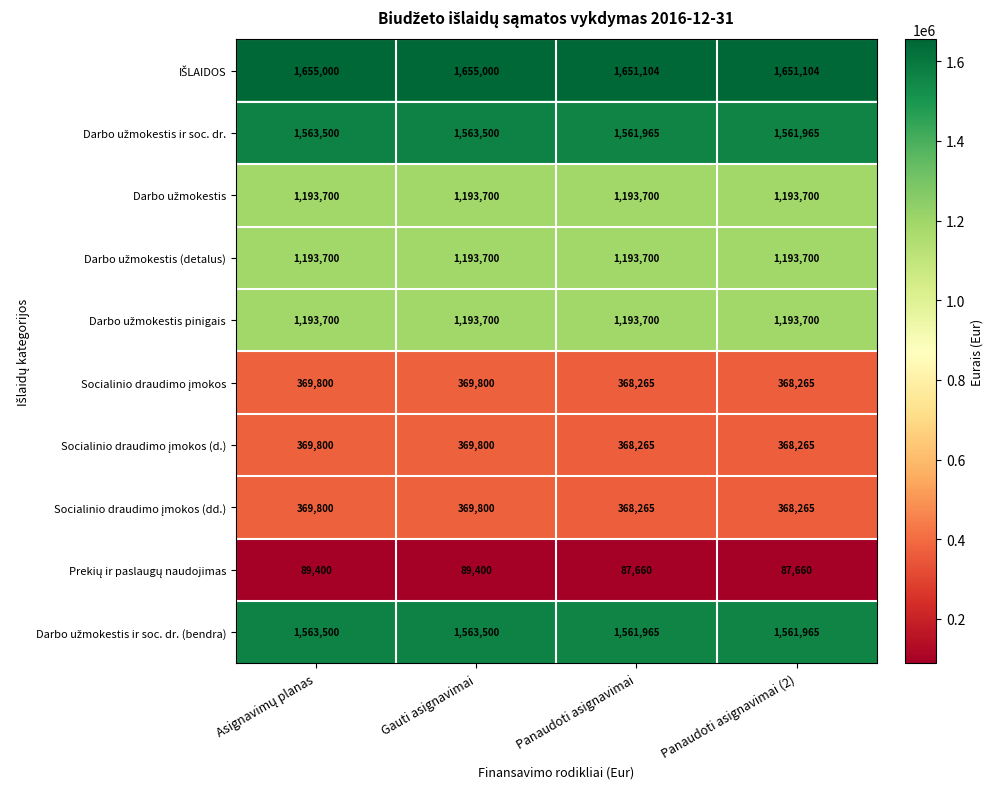

What is the difference between the highest and lowest values at Gauti asignavimai?

1565600